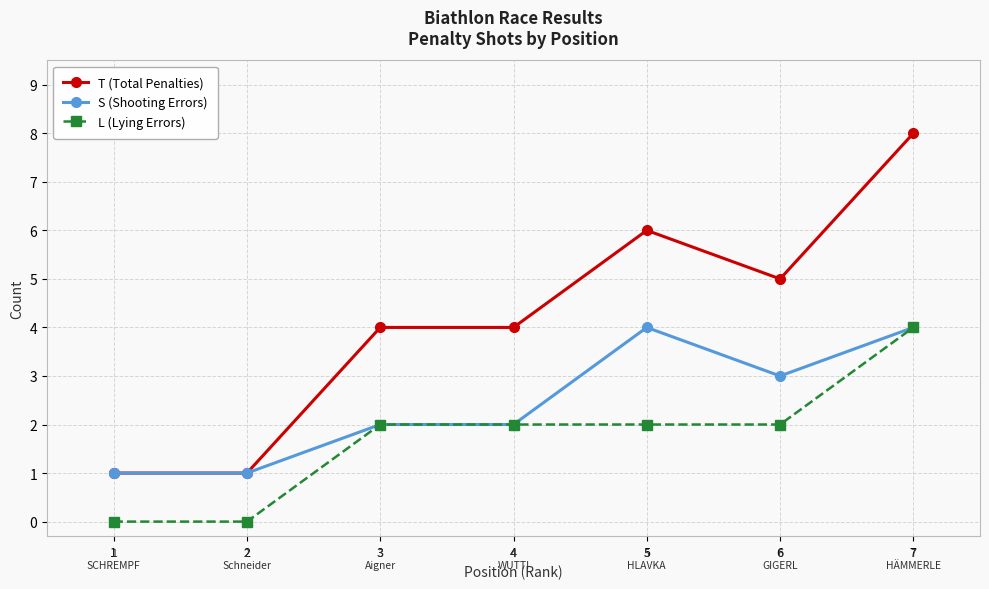

Does the chart have visible grid lines?

Yes